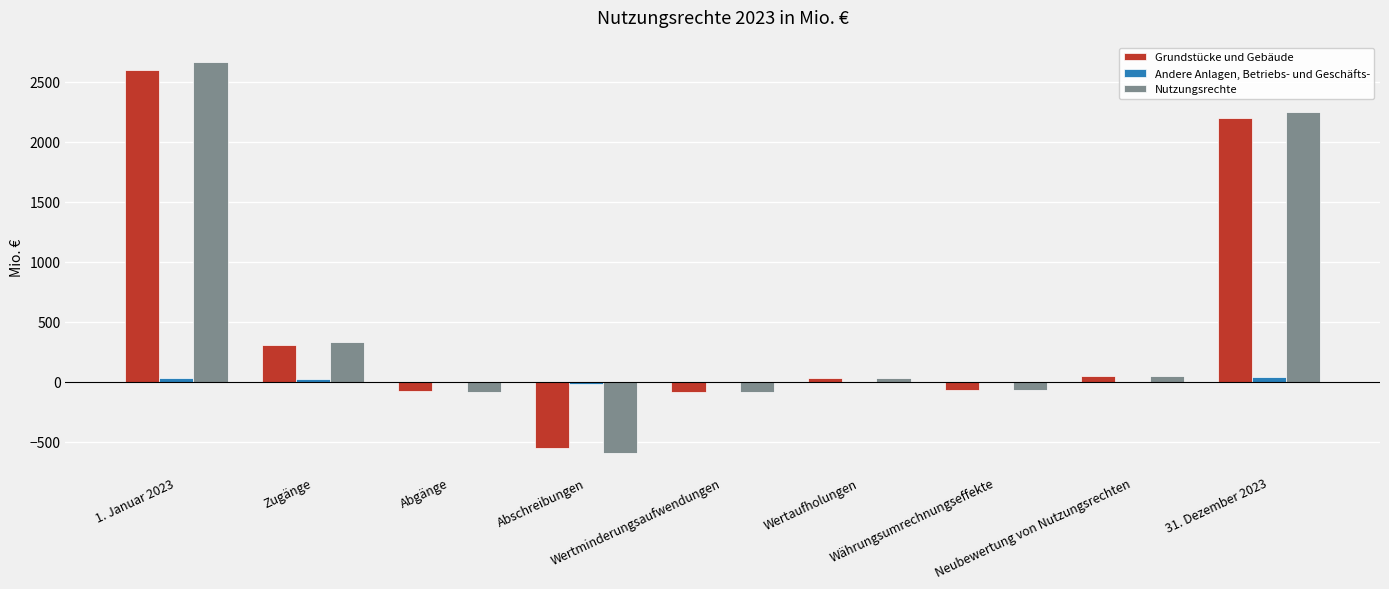

What is the sum of all Grundstücke und Gebäude values?

4390